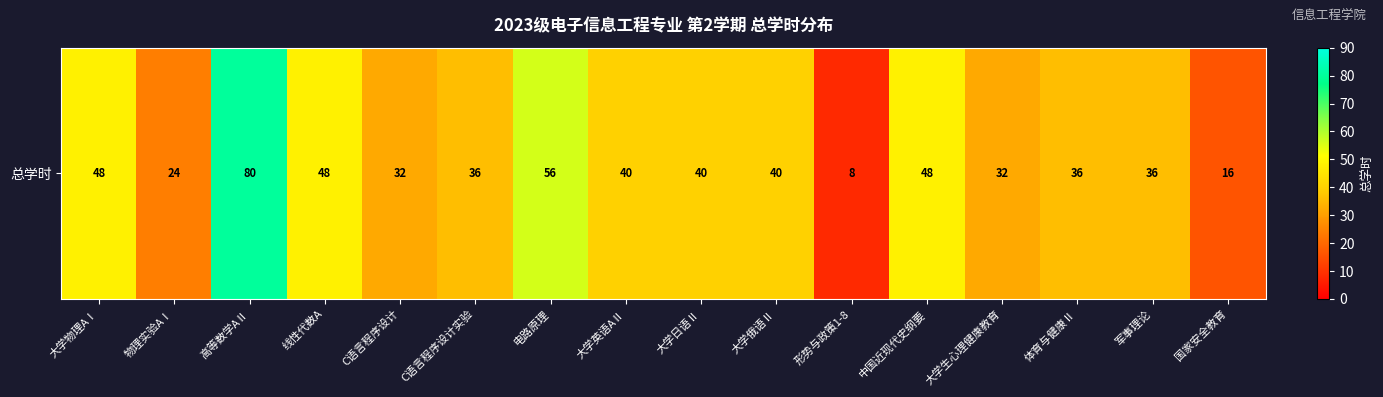

At which label does the data first exceed 40?

大学物理AⅠ